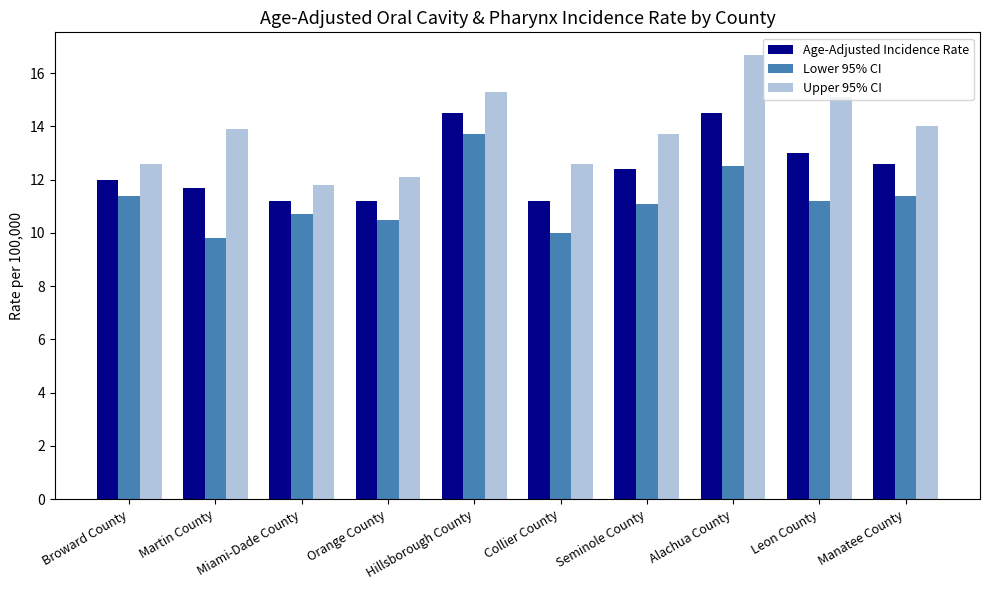

What position from the right is Martin County?

9